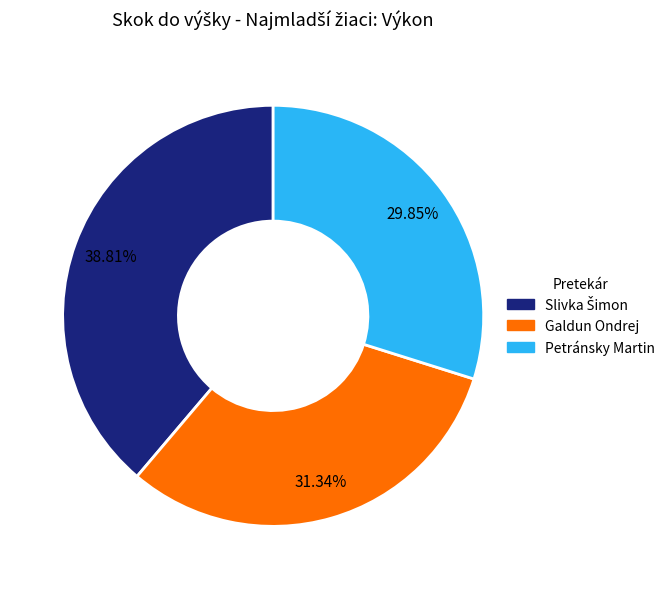

To the nearest percent, what is the average slice percentage?

33%